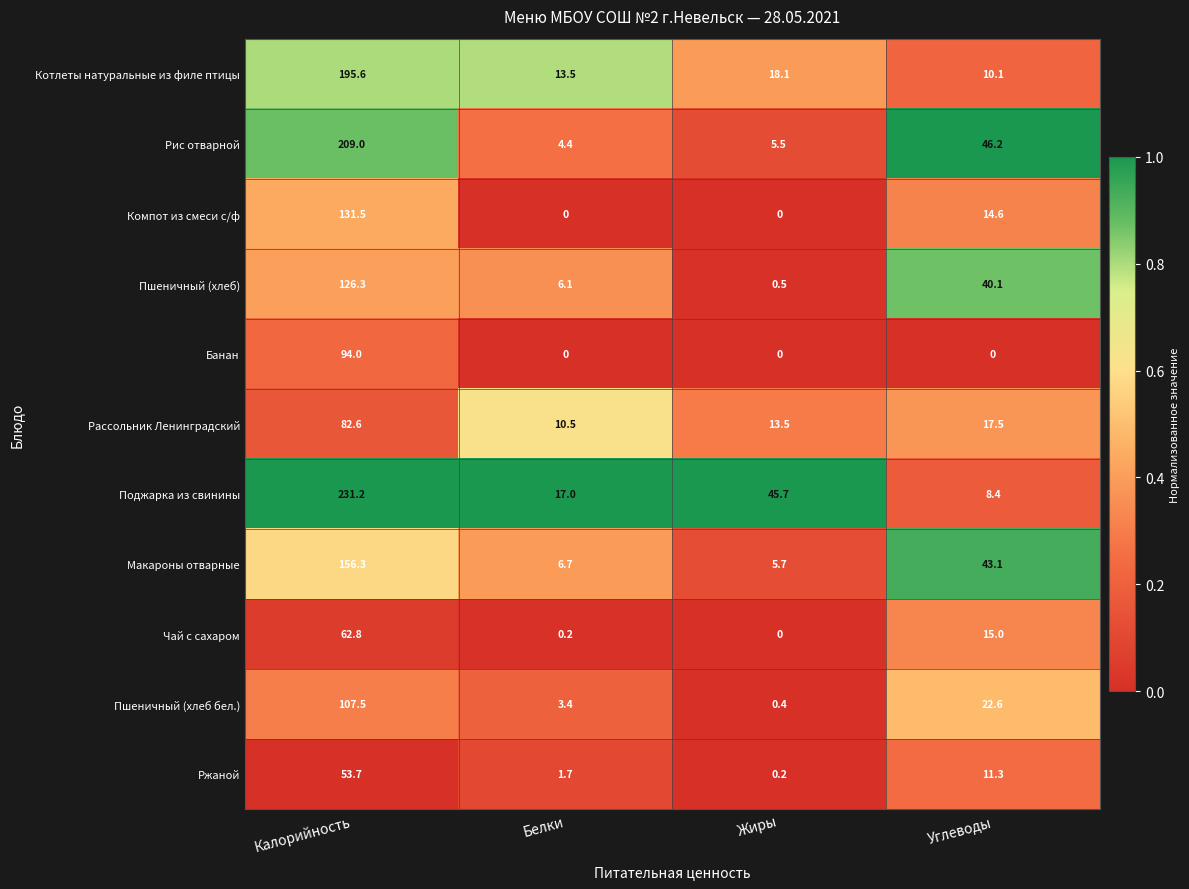

The value of Банан at Углеводы is 33.1. True or false?

False